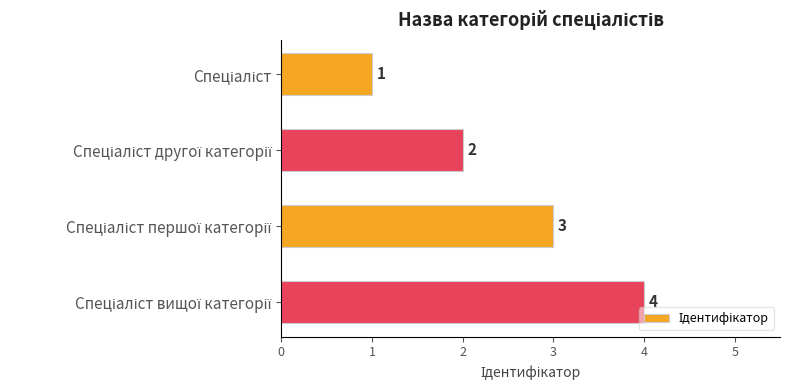

What is the difference between the maximum and minimum values?

3